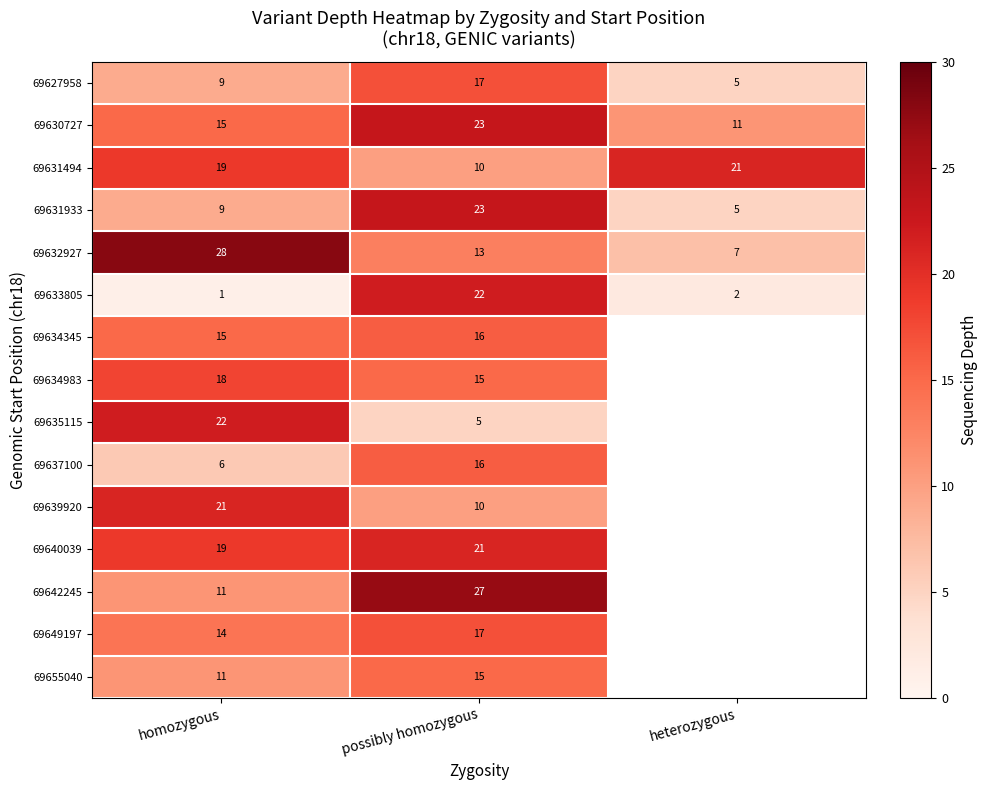

List the labels in order of 69630727 value, smallest first.

heterozygous, homozygous, possibly homozygous